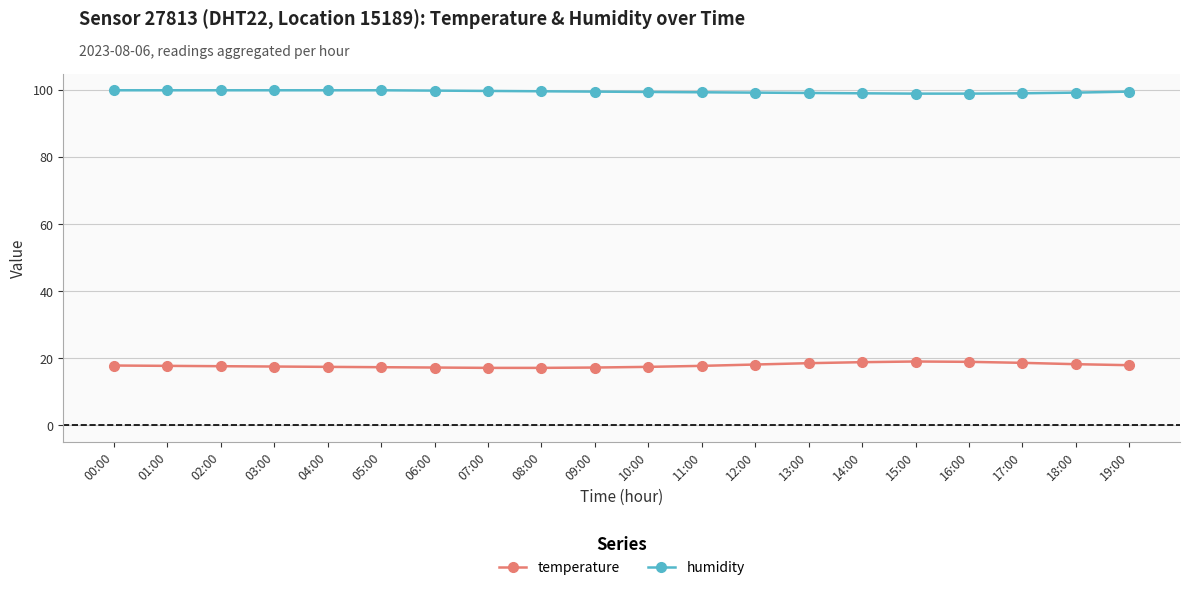

What is the average value of the humidity series?

99.5